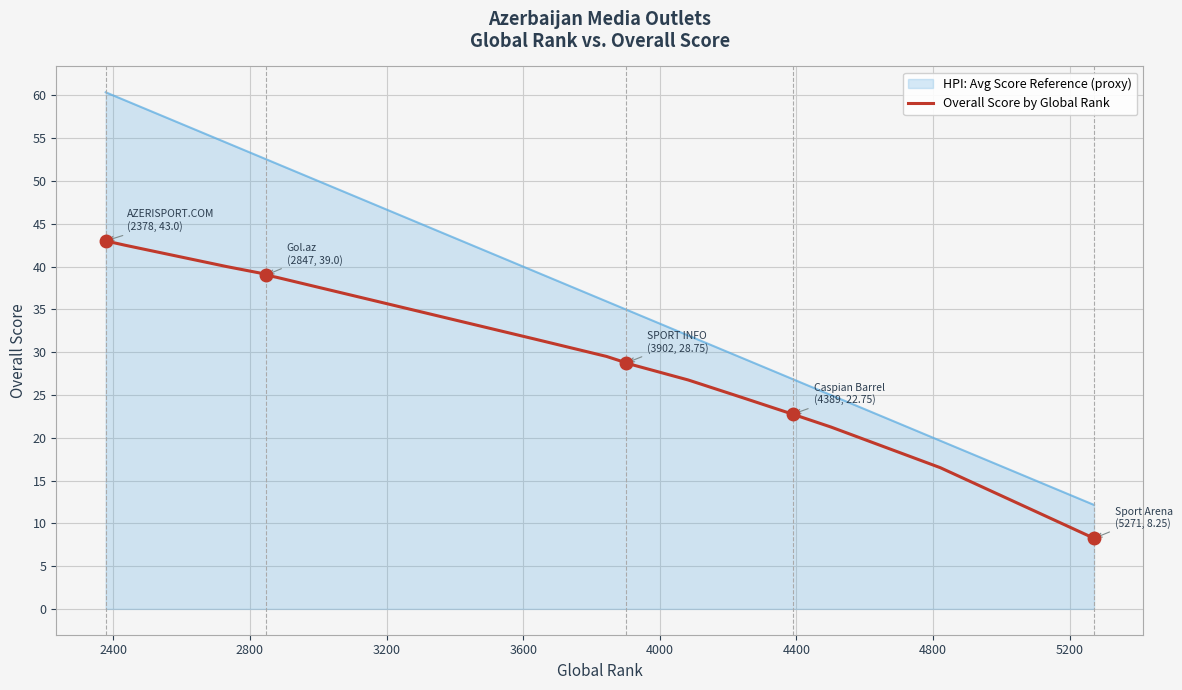

Which series has the largest range (max minus min)?

HPI: Avg Score Reference (proxy)